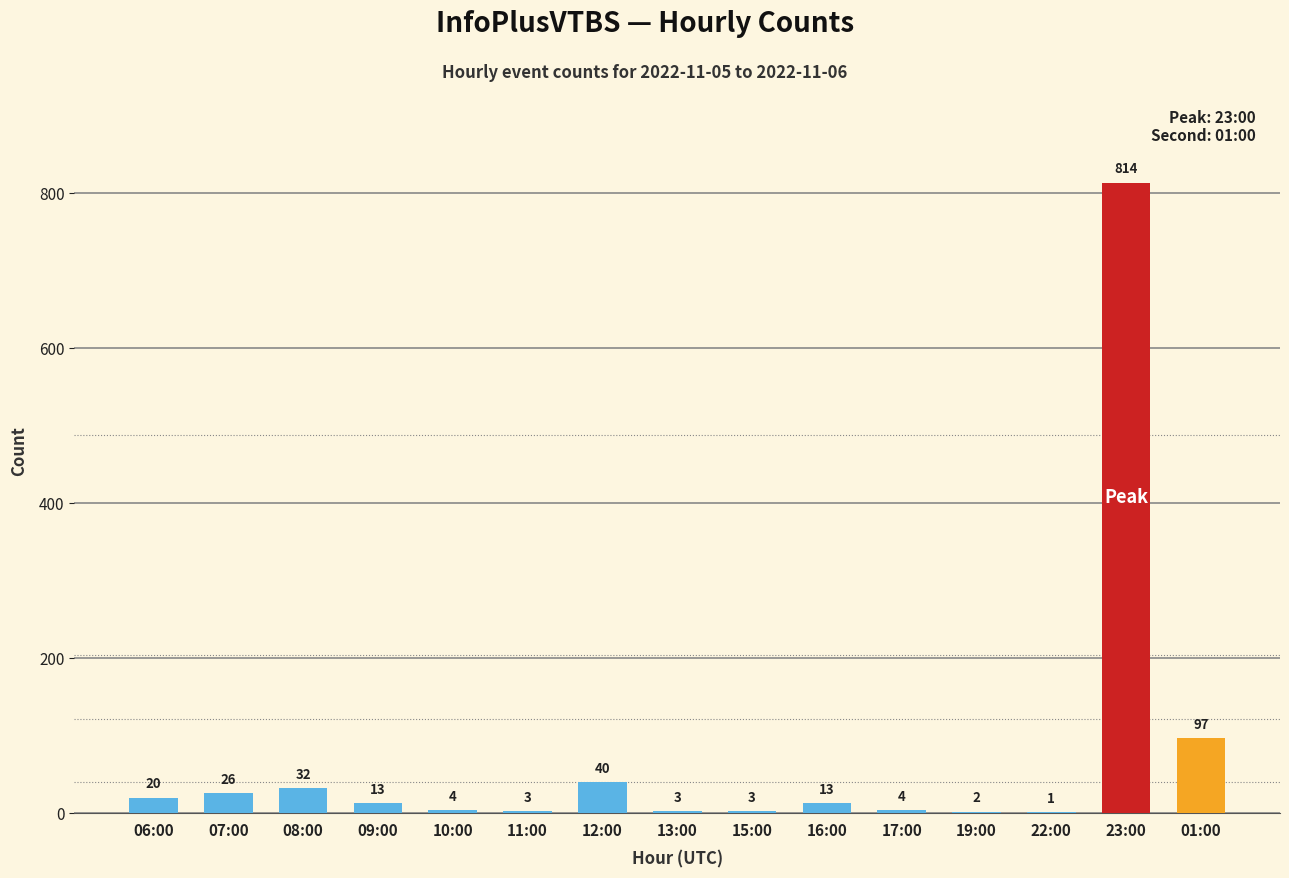

Where is the data nearest to the value 407?

01:00